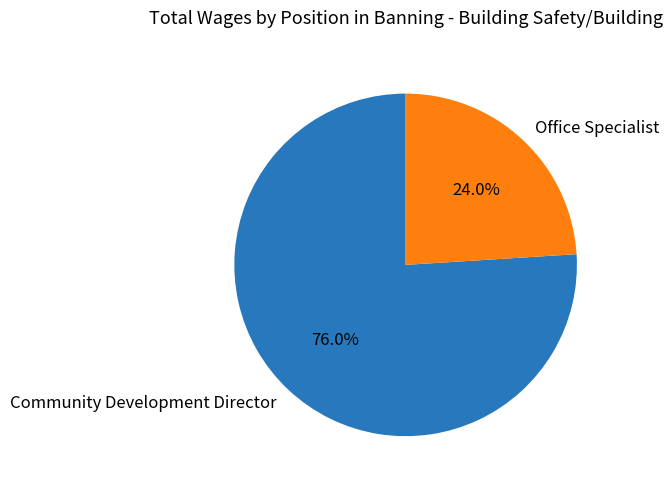

What percentage do Community Development Director and Office Specialist together represent?

100.0%